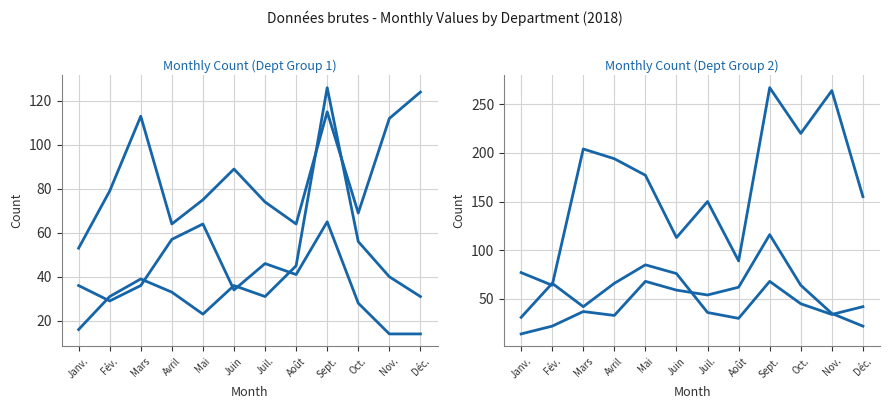

How many distinct data groups are displayed?

6